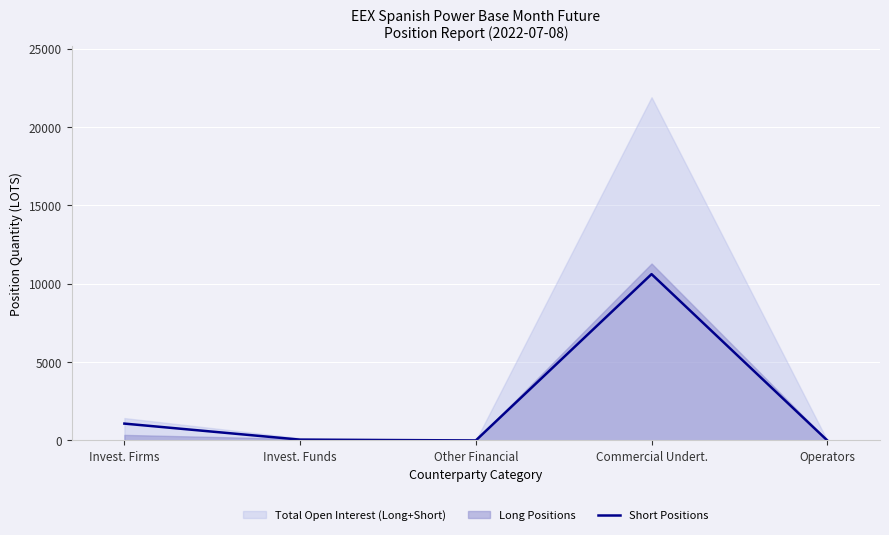

True or false: the data shows 0.0 at Other Financial.

True